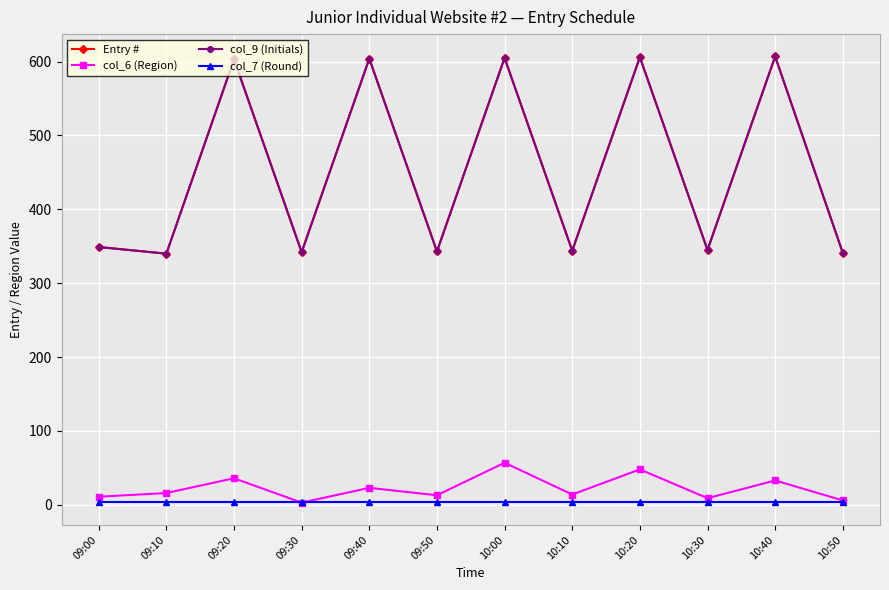

Which series has the largest total across all categories?

Entry #